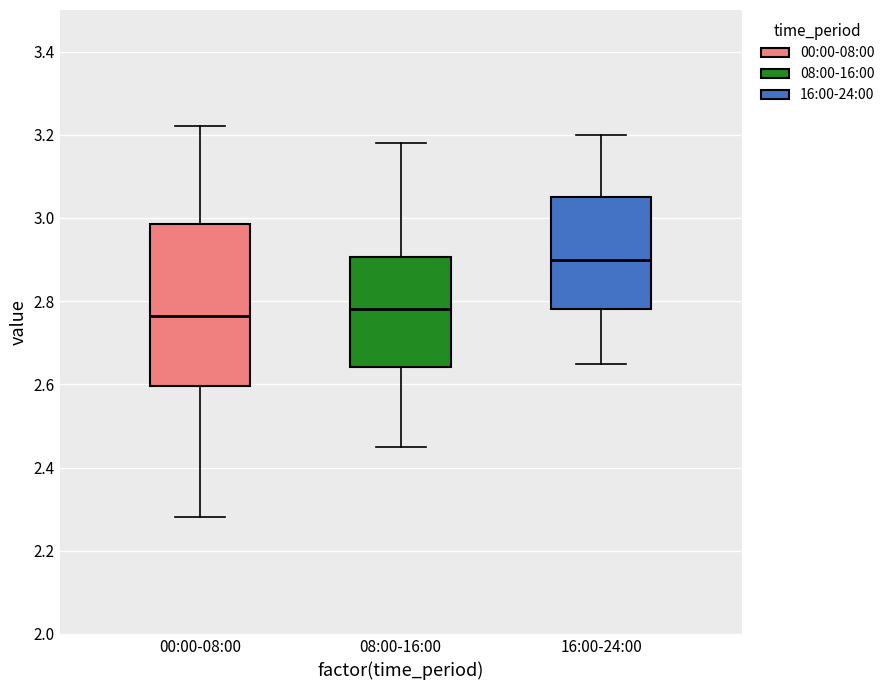

Which box is the tallest, from its lower edge to its upper edge?

00:00-08:00